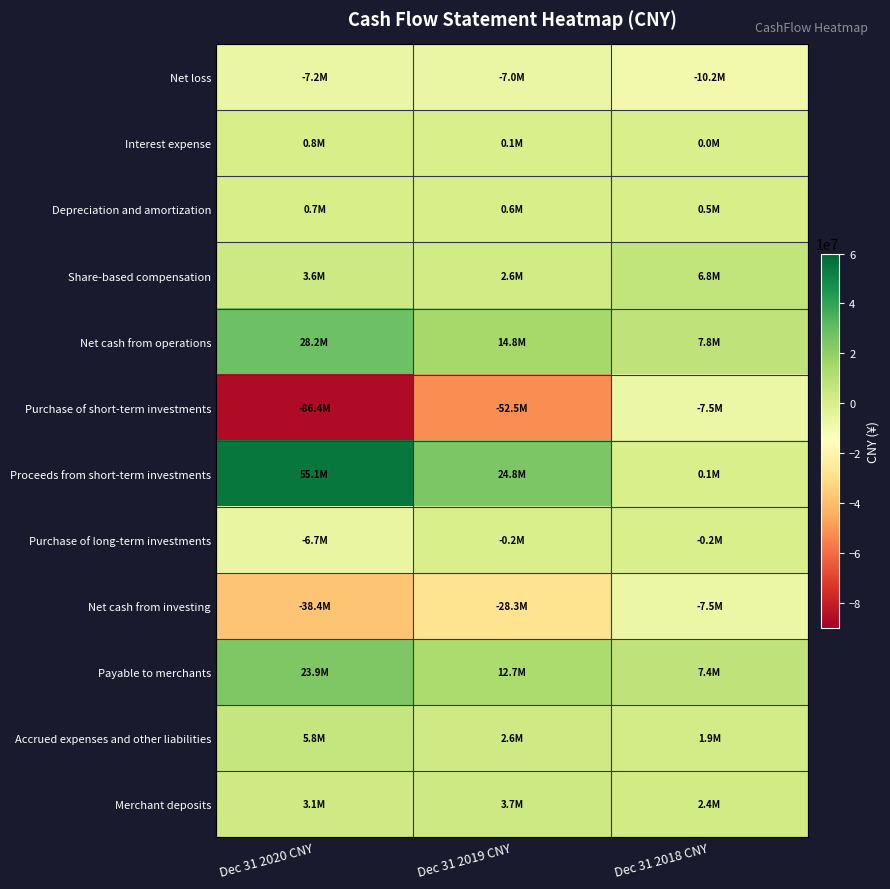

Reading left to right, list all the values displayed in this chart.

Net loss: Dec 31 2020 CNY=-7179742	Dec 31 2019 CNY=-6967603	Dec 31 2018 CNY=-10217125
Interest expense: Dec 31 2020 CNY=757336	Dec 31 2019 CNY=145858	Dec 31 2018 CNY=0
Depreciation and amortization: Dec 31 2020 CNY=651523	Dec 31 2019 CNY=637831	Dec 31 2018 CNY=497003
Share-based compensation: Dec 31 2020 CNY=3613043	Dec 31 2019 CNY=2557706	Dec 31 2018 CNY=6841573
Net cash from operations: Dec 31 2020 CNY=28196627	Dec 31 2019 CNY=14820976	Dec 31 2018 CNY=7767927
Purchase of short-term investments: Dec 31 2020 CNY=-86438068	Dec 31 2019 CNY=-52451615	Dec 31 2018 CNY=-7516370
Proceeds from short-term investments: Dec 31 2020 CNY=55083390	Dec 31 2019 CNY=24797630	Dec 31 2018 CNY=50000
Purchase of long-term investments: Dec 31 2020 CNY=-6722228	Dec 31 2019 CNY=-214100	Dec 31 2018 CNY=-184637
Net cash from investing: Dec 31 2020 CNY=-38357901	Dec 31 2019 CNY=-28319678	Dec 31 2018 CNY=-7548509
Payable to merchants: Dec 31 2020 CNY=23934151	Dec 31 2019 CNY=12650833	Dec 31 2018 CNY=7437415
Accrued expenses and other liabilities: Dec 31 2020 CNY=5849148	Dec 31 2019 CNY=2648869	Dec 31 2018 CNY=1864153
Merchant deposits: Dec 31 2020 CNY=3085407	Dec 31 2019 CNY=3652639	Dec 31 2018 CNY=2410188